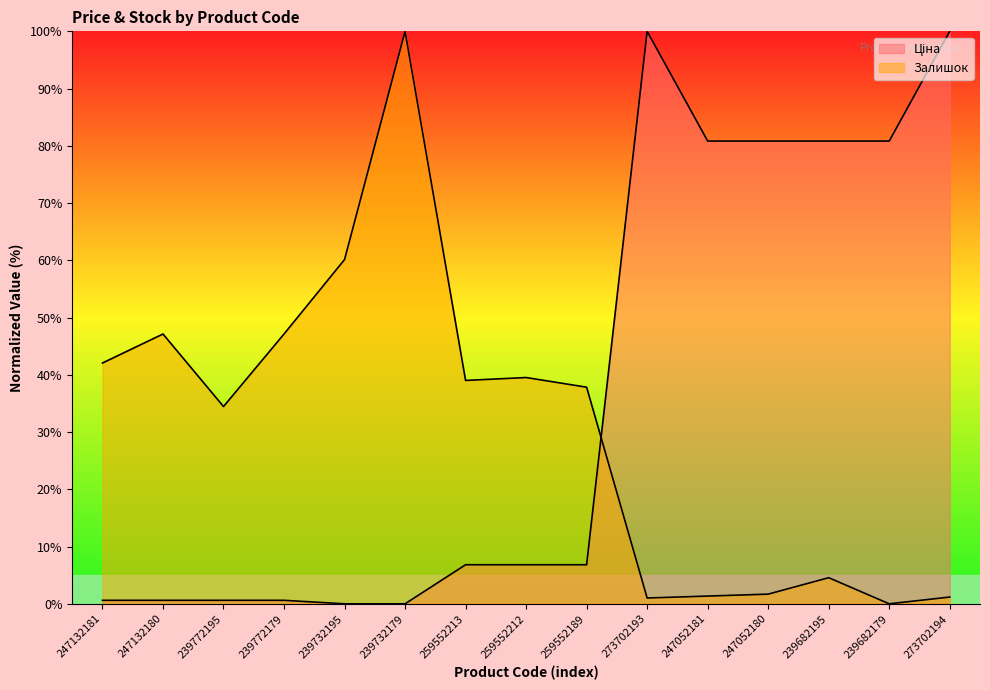

Reading right to left, extract all data points from this chart.

Ціна: 100.0	80.8	80.8	80.8	80.8	100.0	6.8	6.8	6.8	0.0	0.0	0.6	0.6	0.6	0.6
Залишок: 1.2	0.0	4.6	1.7	1.4	1.0	37.8	39.5	39.0	100.0	60.1	47.1	34.5	47.1	42.1